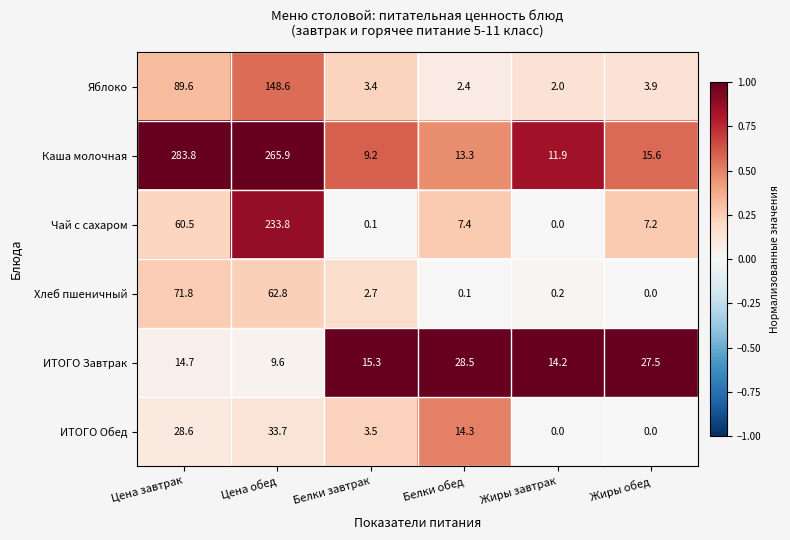

What is the spread (max minus min) of values at Цена обед?

256.3